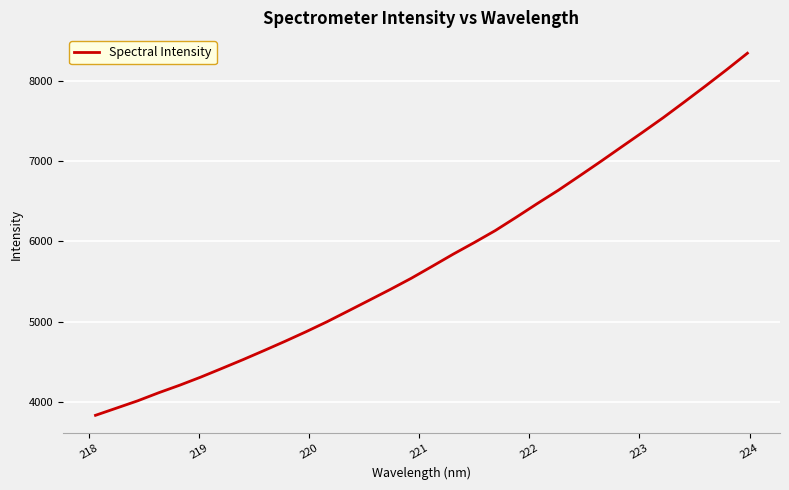

What is the difference between the maximum and minimum values?

4508.9